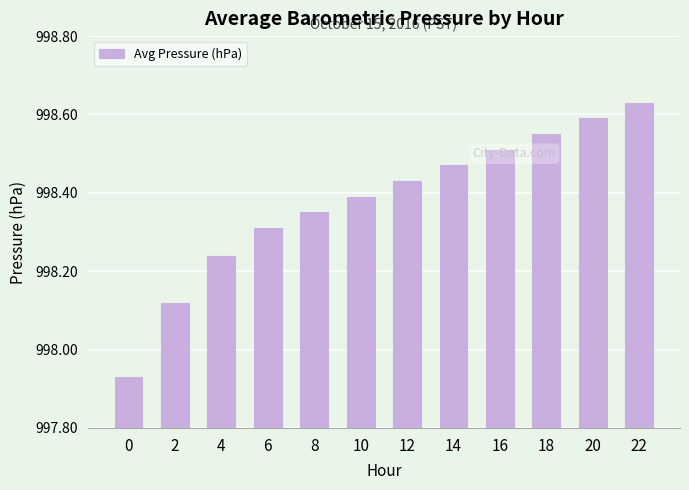

Between 14 and 22, which is larger?

22